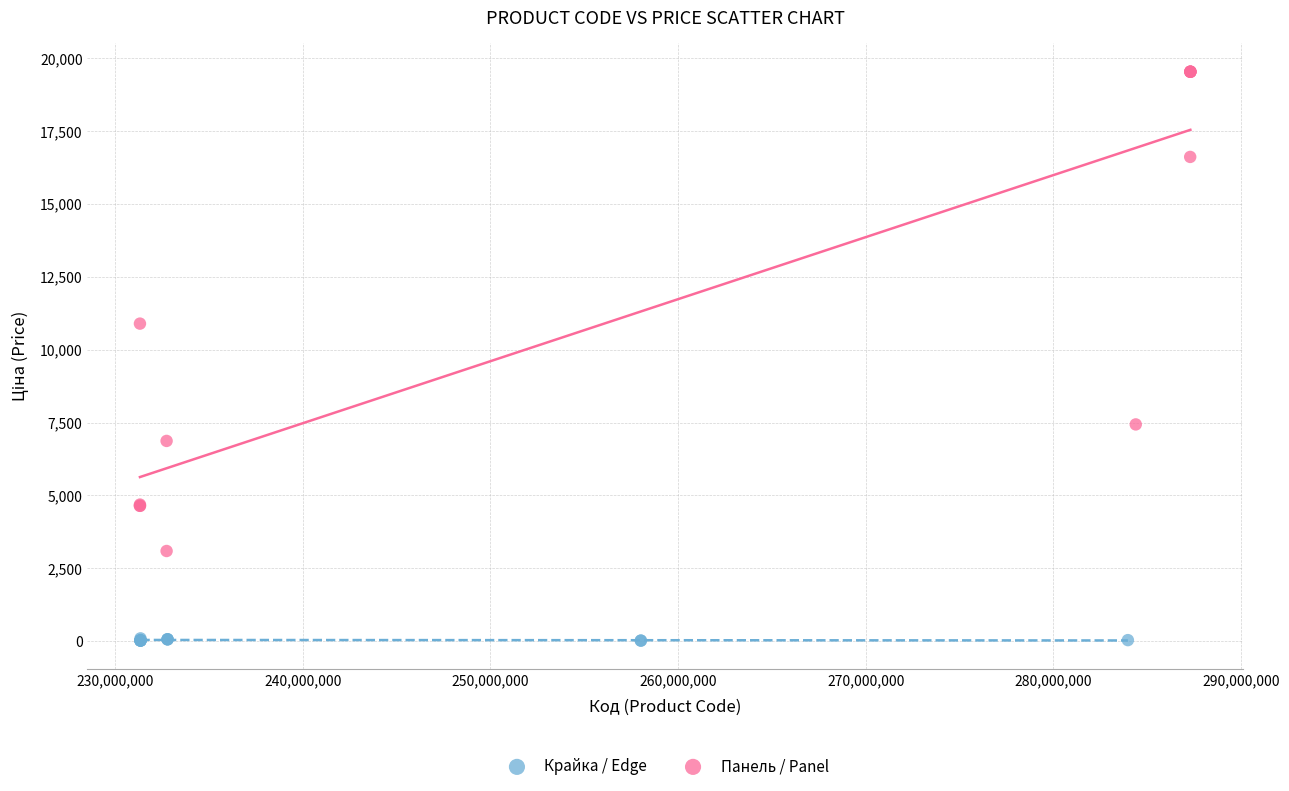

What are all the series names shown in the legend?

Крайка / Edge, Панель / Panel